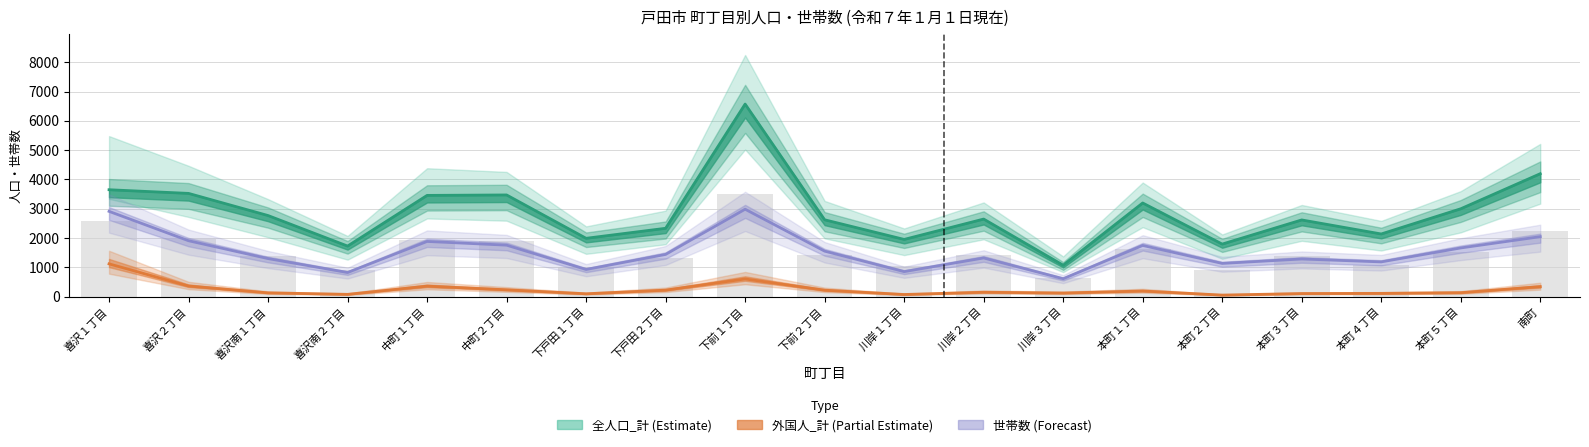

How many data points does each series have?

19